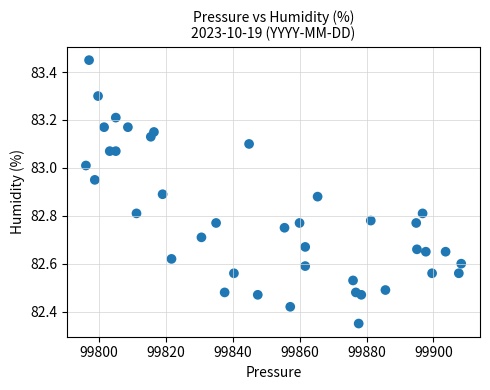

What is the range of X values (max minus min)?

112.3